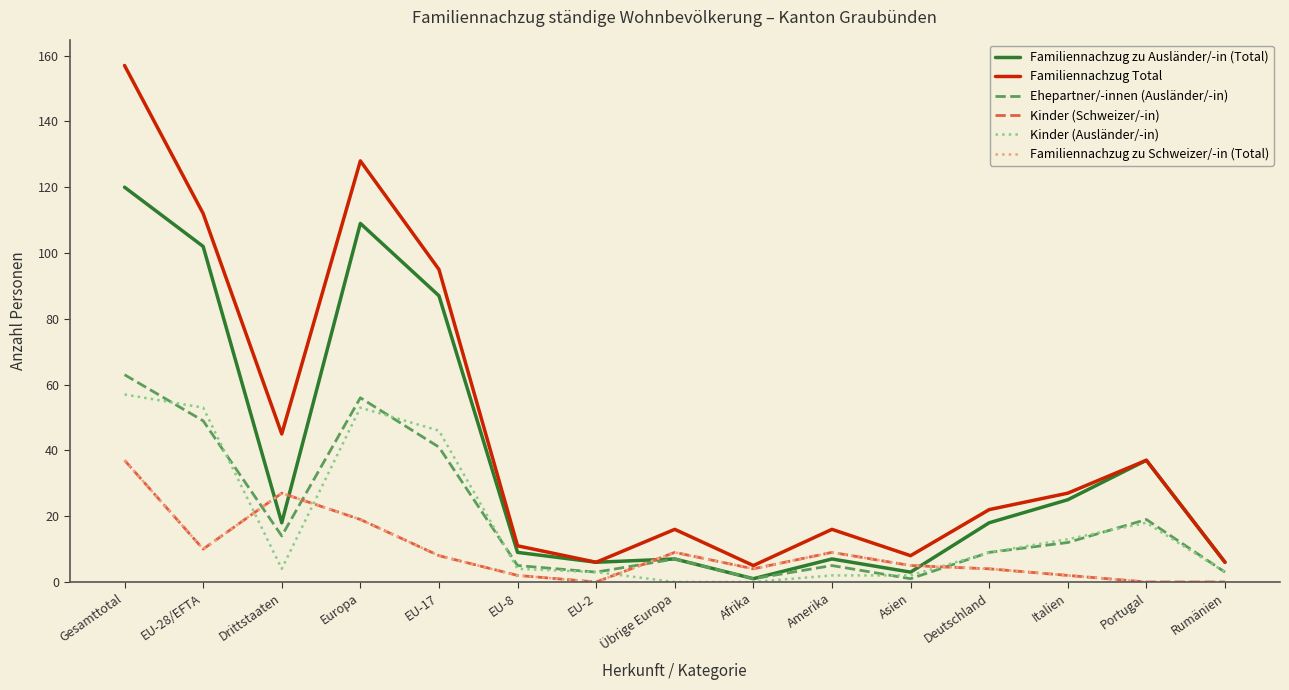

What are all the series names shown in the legend?

Familiennachzug zu Ausländer/-in (Total), Familiennachzug Total, Ehepartner/-innen (Ausländer/-in), Kinder (Schweizer/-in), Kinder (Ausländer/-in), Familiennachzug zu Schweizer/-in (Total)